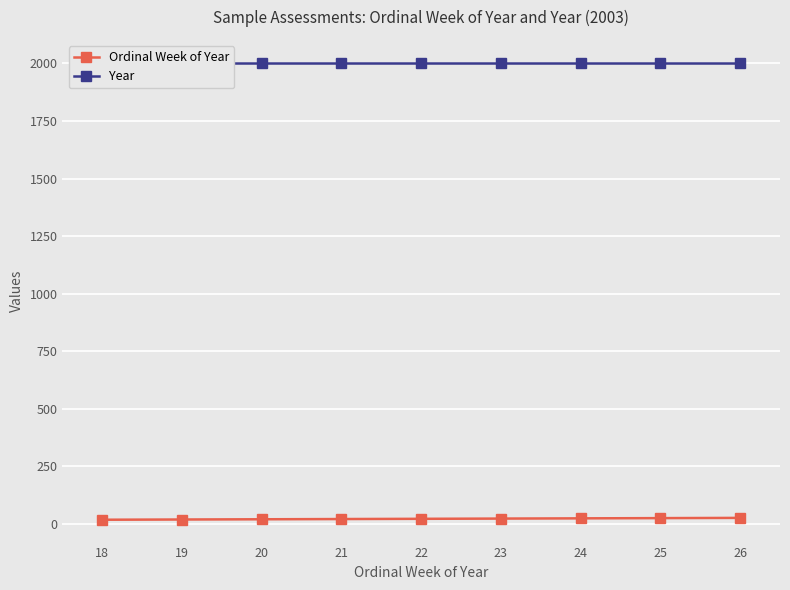

Count the Ordinal Week of Year values in the range 20 to 24.

5